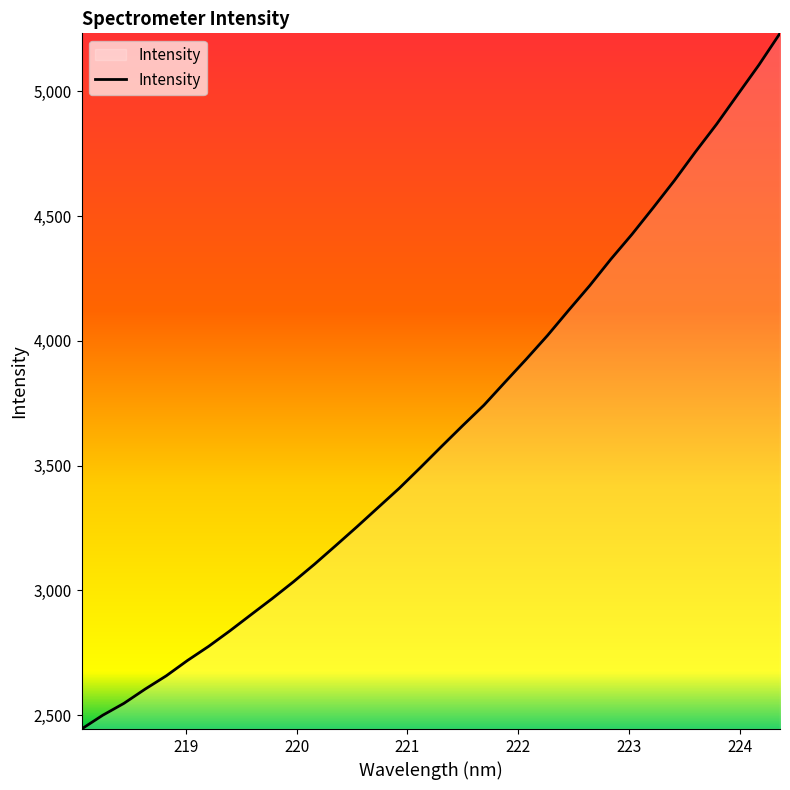

What is the maximum value shown in the chart?

5232.1